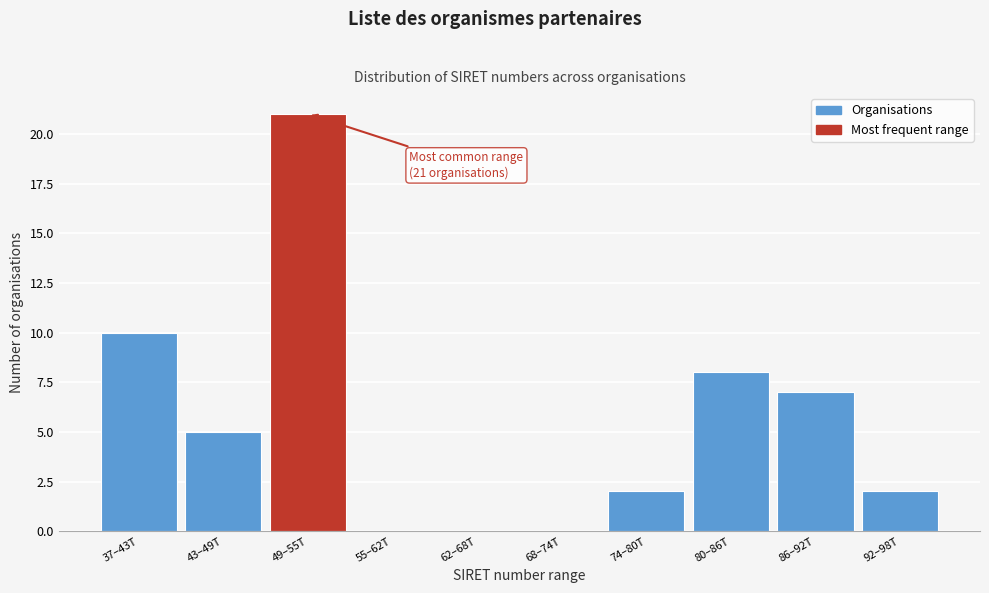

Reading right to left, transcribe all the data shown in this chart.

92–98T=2	86–92T=7	80–86T=8	74–80T=2	68–74T=0	62–68T=0	55–62T=0	49–55T=21	43–49T=5	37–43T=10